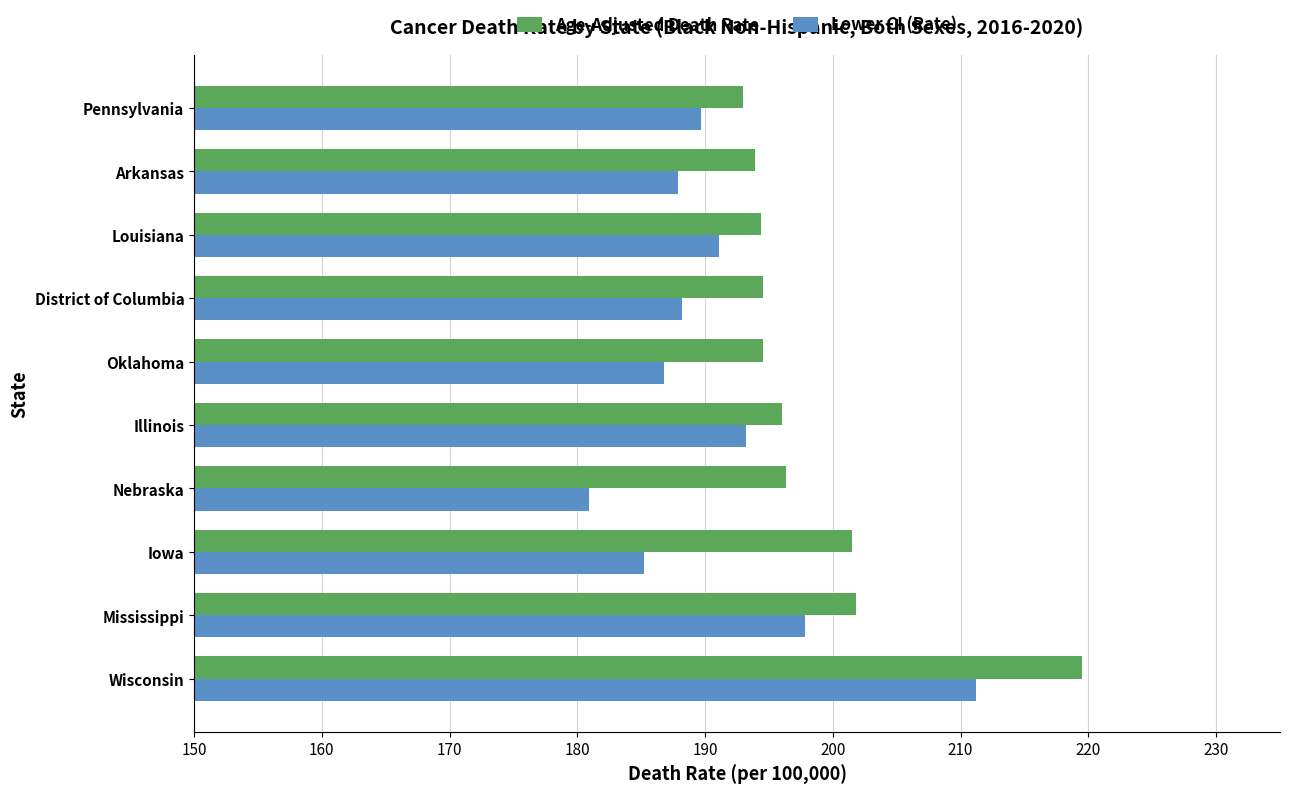

How many values in the Age-Adjusted Death Rate series are below 196?

5